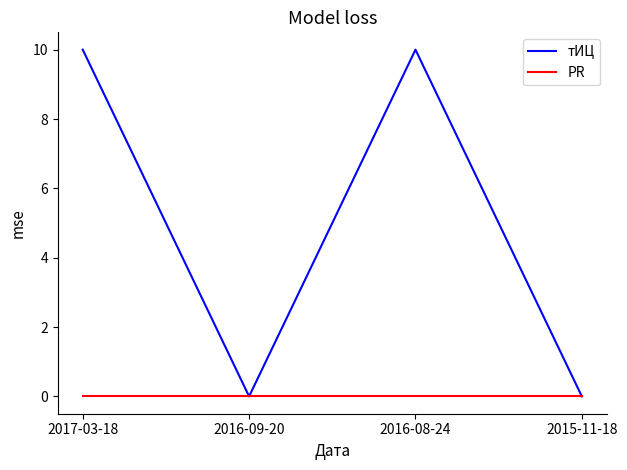

Reading left to right, extract all data points from this chart.

тИЦ: 10	0	10	0
PR: 0	0	0	0